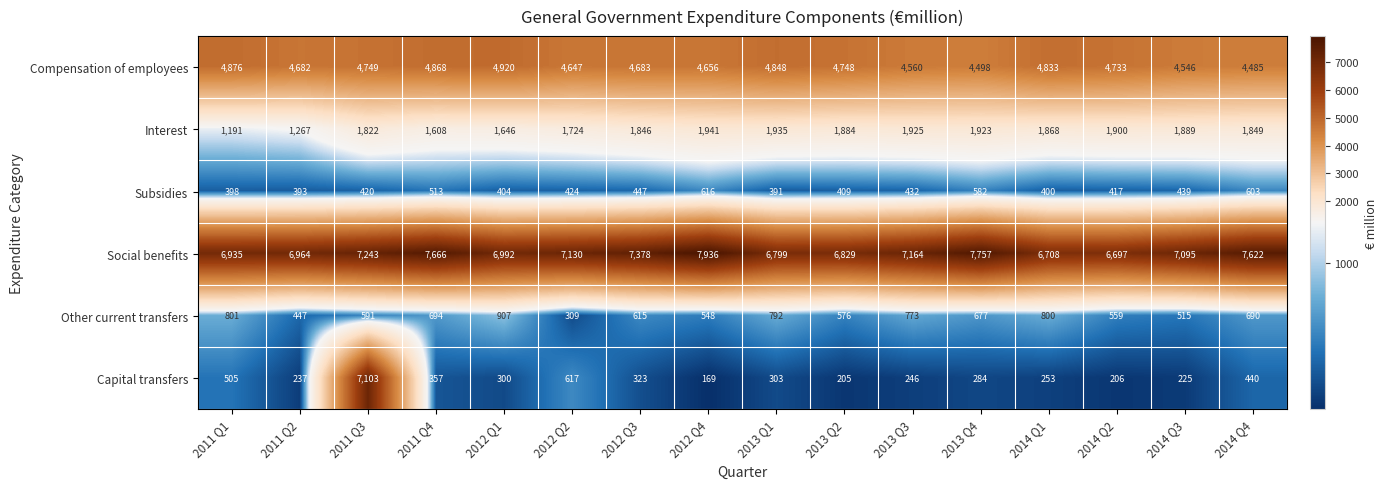

At which label is Interest closest to 1566?

2011 Q4